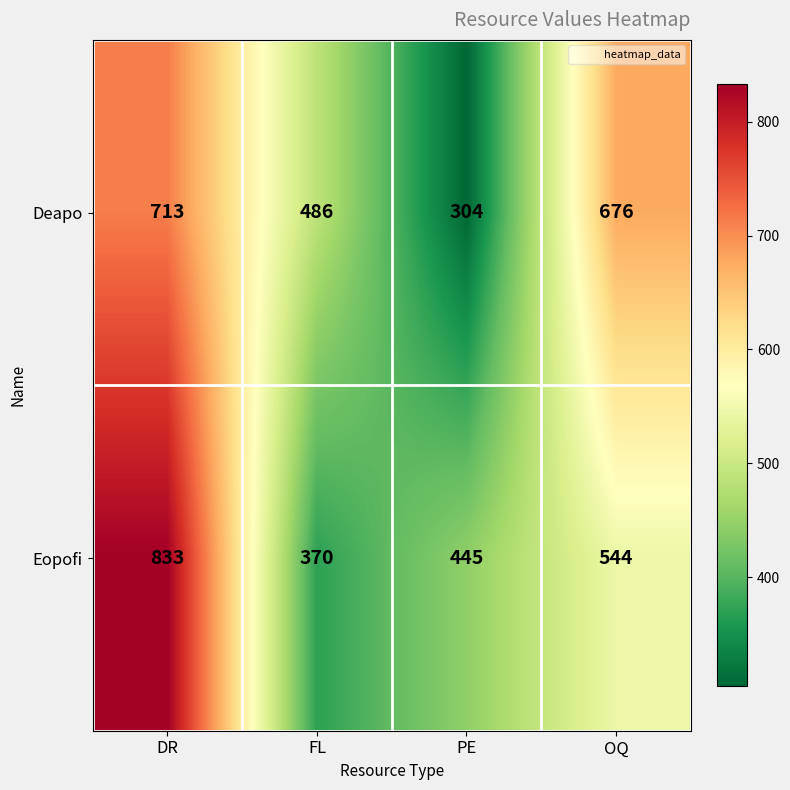

What is the difference between the highest and lowest values at FL?

116